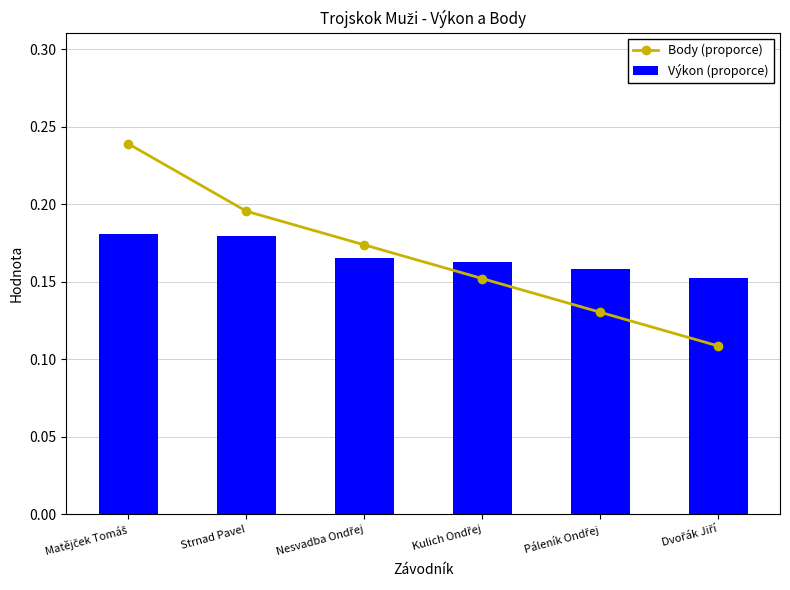

Does the chart contain stacked bars?

No